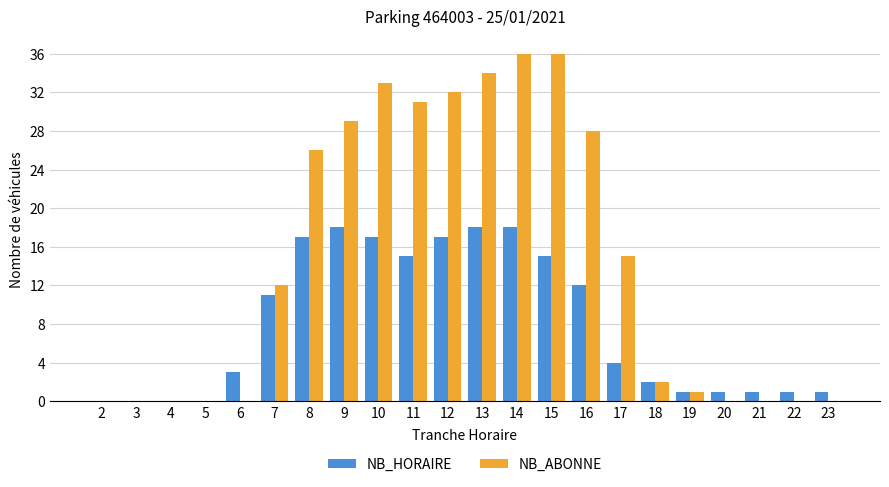

What is the difference between the NB_ABONNE values at 20 and 14?

36